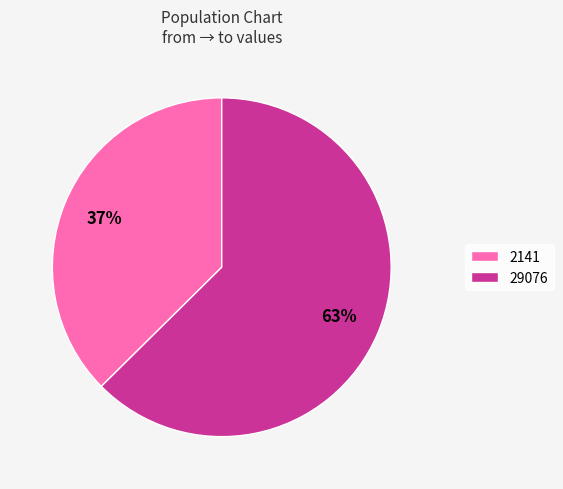

How many slices are in this pie chart?

2